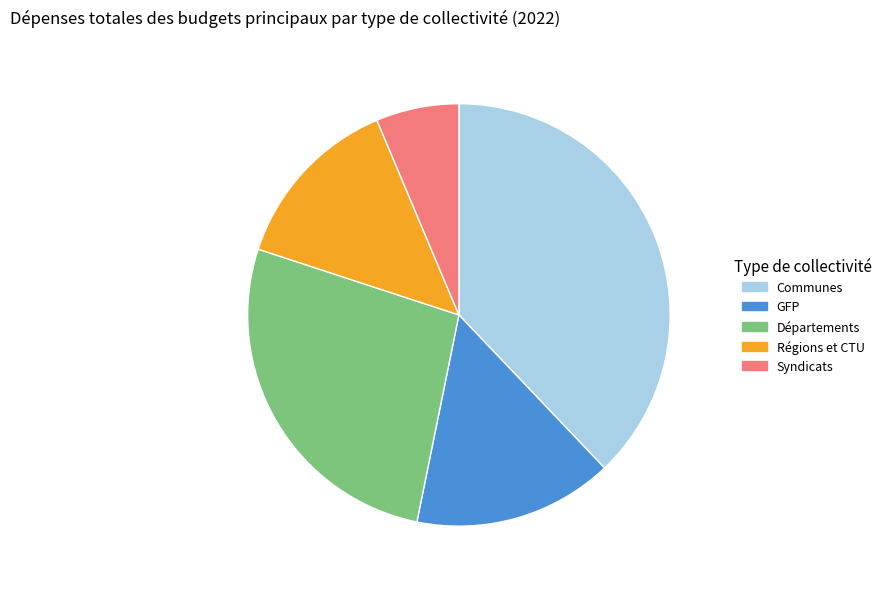

How many slices are in this pie chart?

5